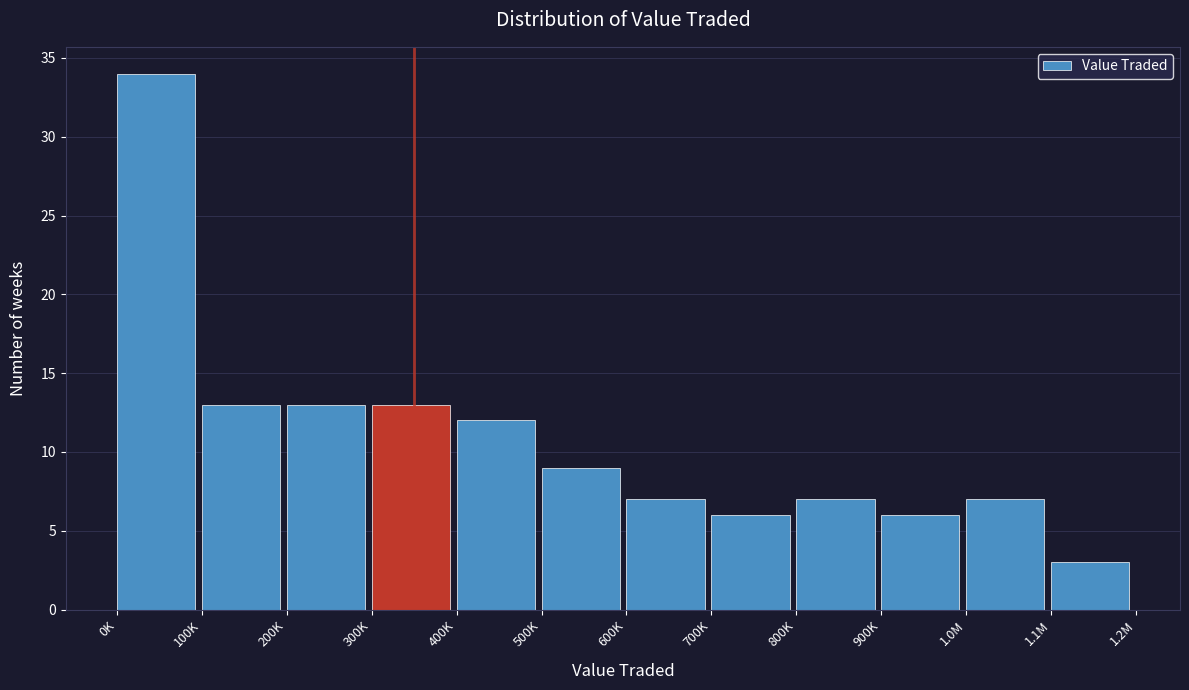

Reading right to left, extract all data points from this chart.

1.1M=3	1.0M=7	900K=6	800K=7	700K=6	600K=7	500K=9	400K=12	300K=13	200K=13	100K=13	0K=34